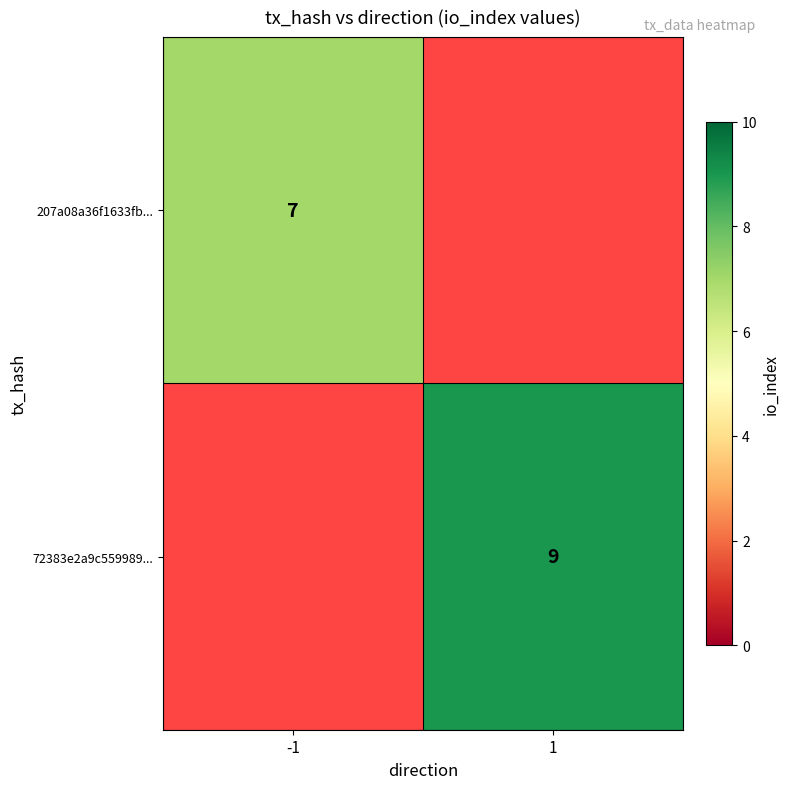

Between -1 and 1, which is larger?

1